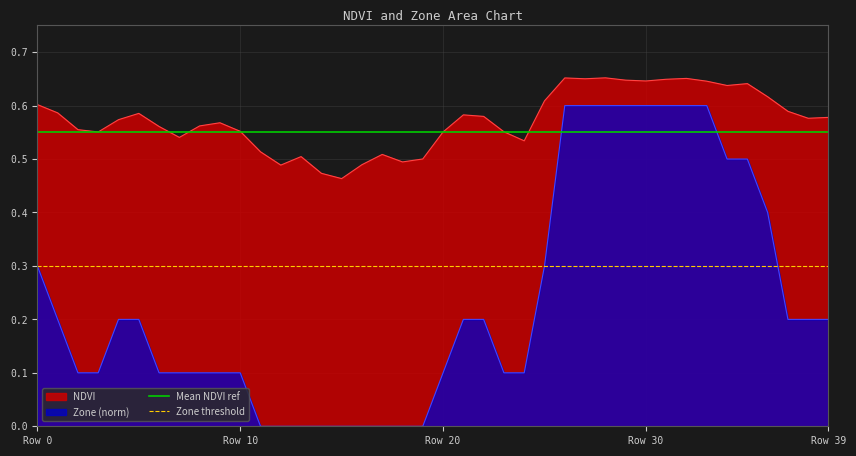

What is the difference between the highest and lowest values at Row 0?

0.3